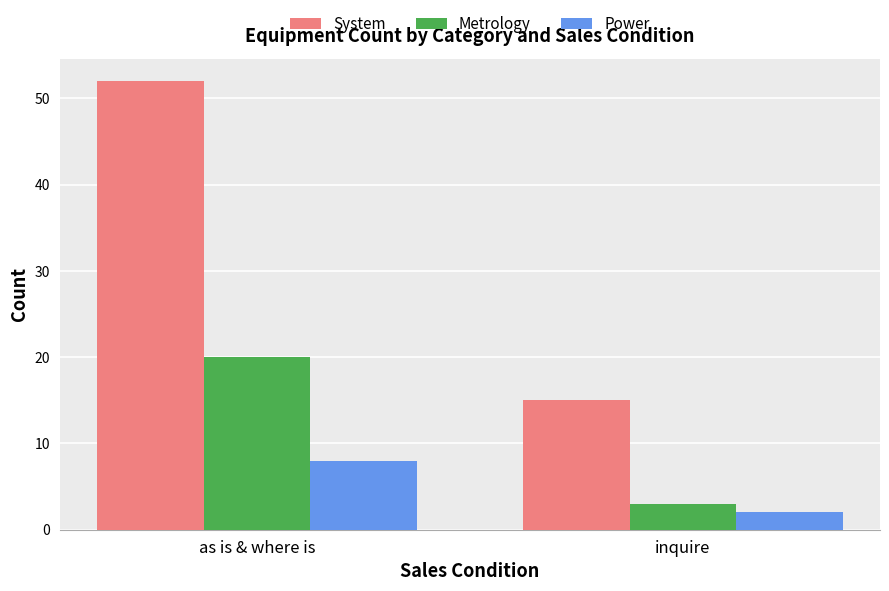

At which label is System closest to 33?

inquire